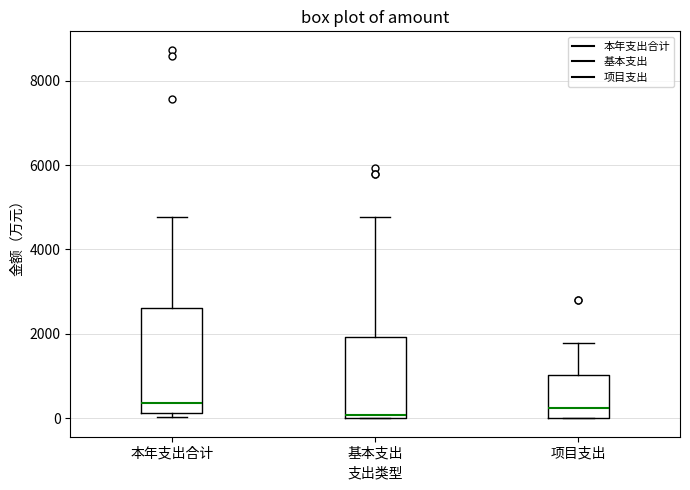

Reading left to right, transcribe this box plot: for each box, give where its median line is, the range the box spans, and where its two whiskers end, as read against the y-axis. The values are not printed on the chart, so give them approximately, as read against the axis.

本年支出合计: median 400, box 200 to 2600, whiskers 0 to 4800
基本支出: median 0 (just above the box's lower edge), box 0 to 2000, whiskers 0 to 4800
项目支出: median 200, box 0 to 1000, whiskers 0 to 1800